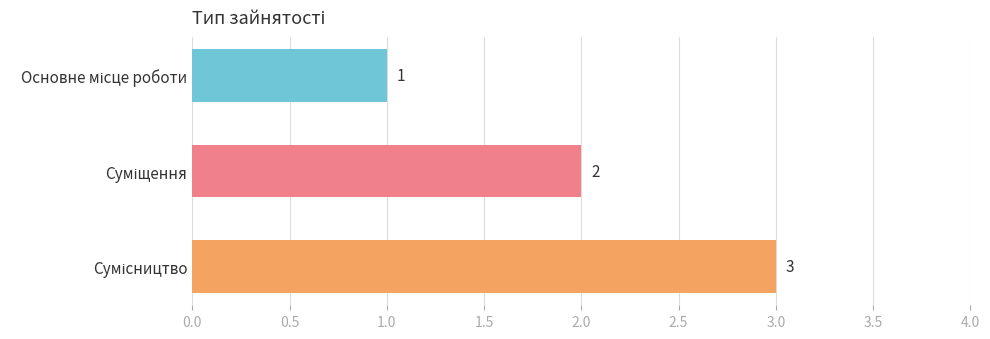

What is the value of the 2nd bar from the top?

2